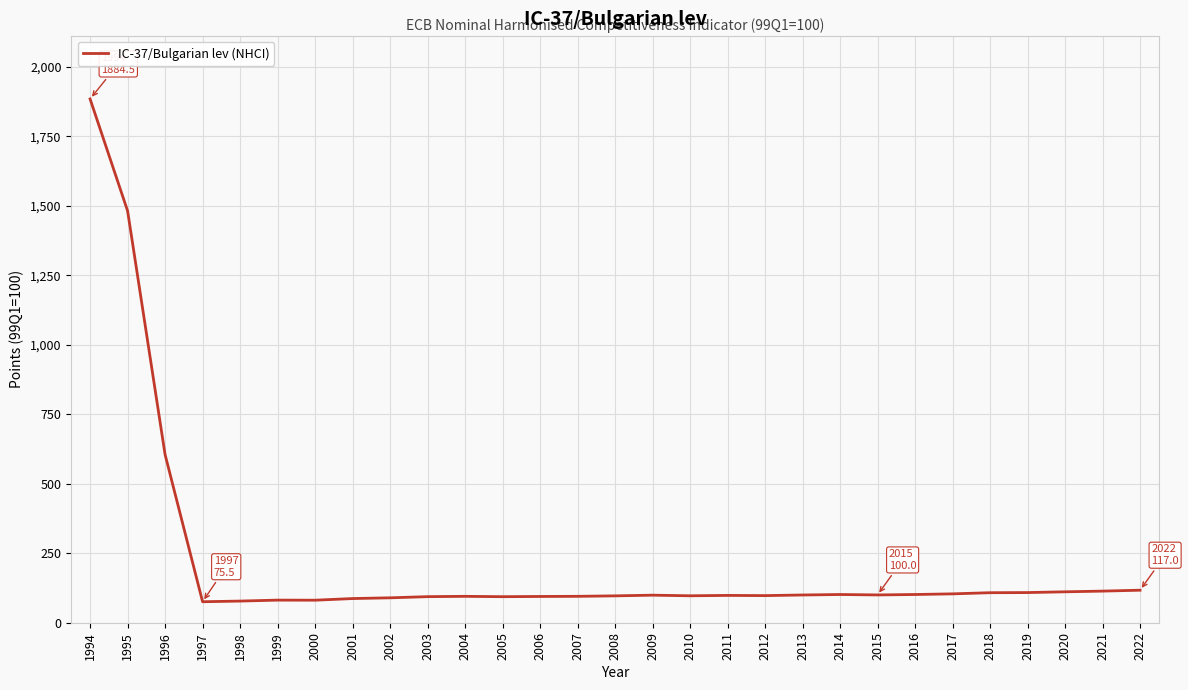

True or false: the data shows 2893.7 at 1994.

False